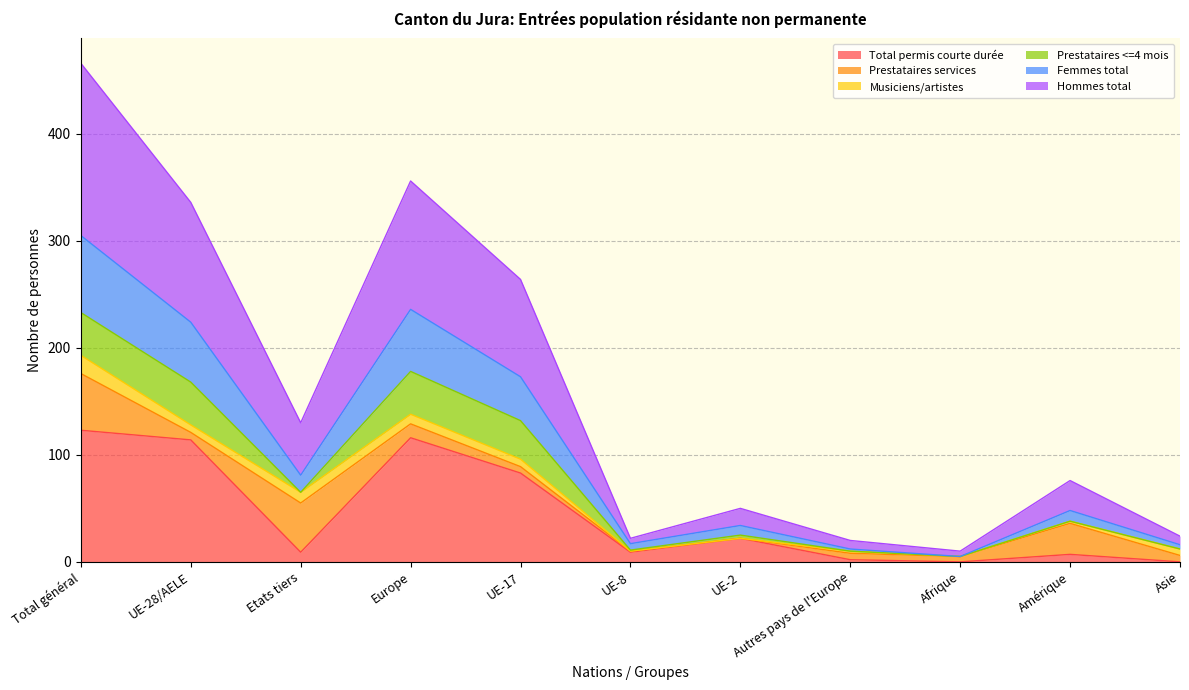

What is the maximum value for Total permis courte durée?

123